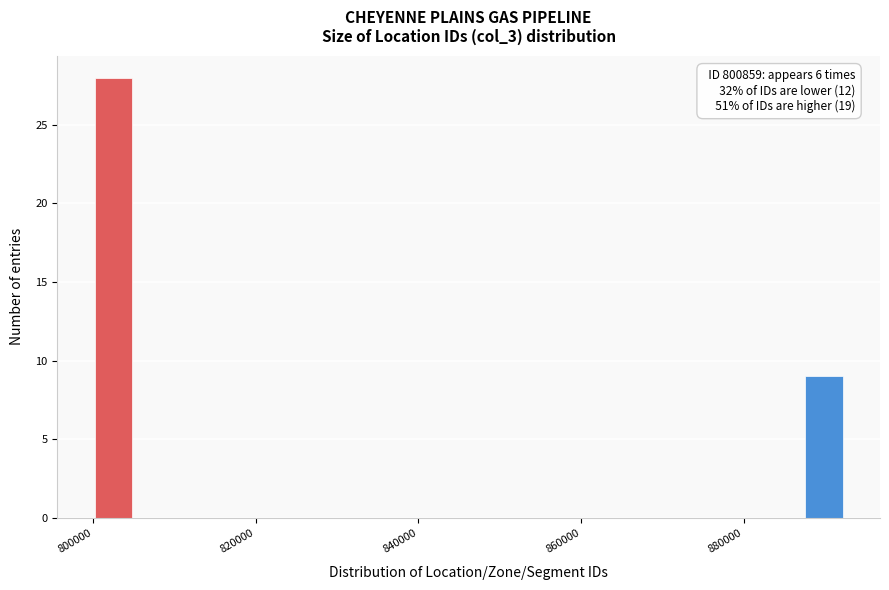

Read against the x-axis, roughly where is the centre of the tallest bar?

802000